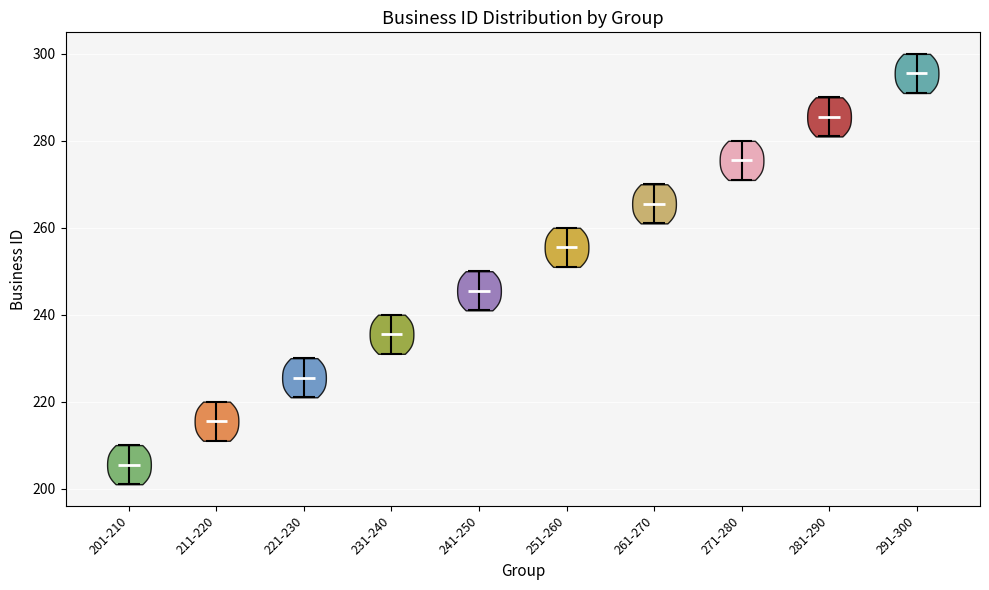

Where does the median line of the violin for 241-250 sit on the y-axis? The values are not printed on the chart, so give them approximately, as read against the axis.

246